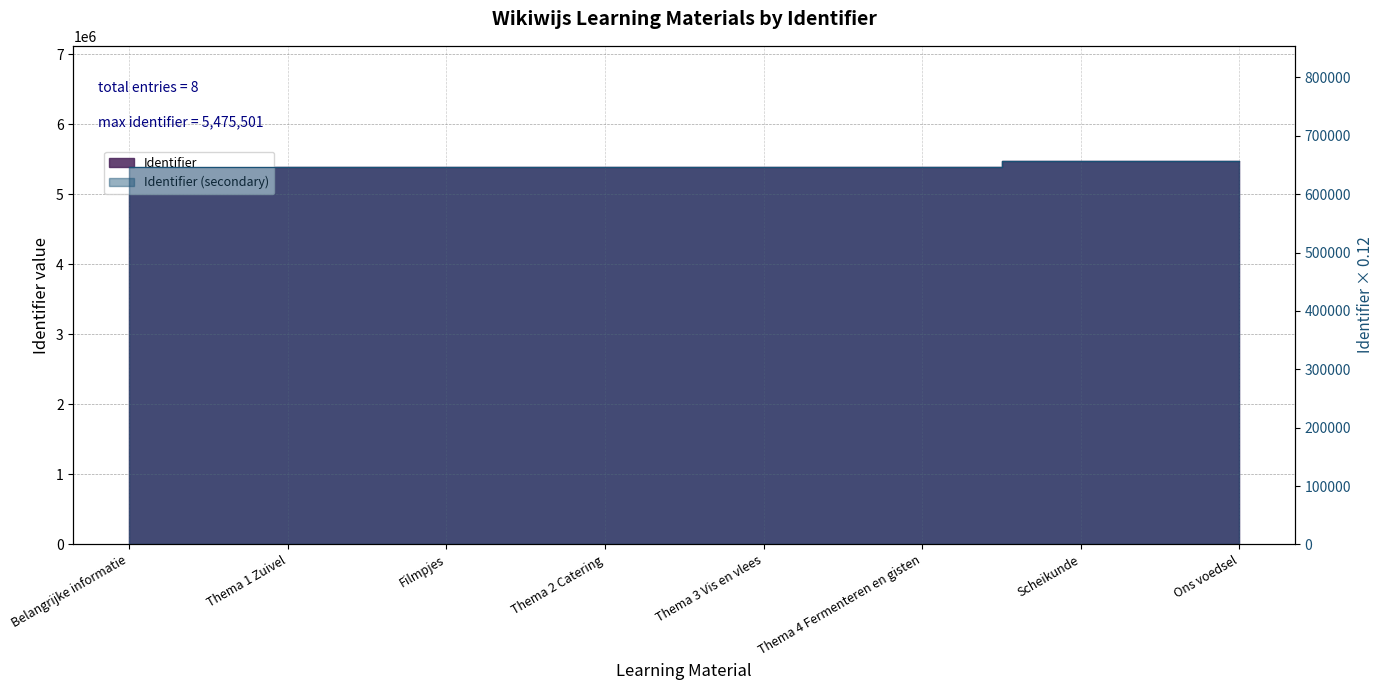

Rank the categories by value from lowest to highest.

Belangrijke informatie, Thema 1 Zuivel, Thema 2 Catering, Thema 3 Vis en vlees, Thema 4 Fermenteren en gisten, Filmpjes, Scheikunde, Ons voedsel